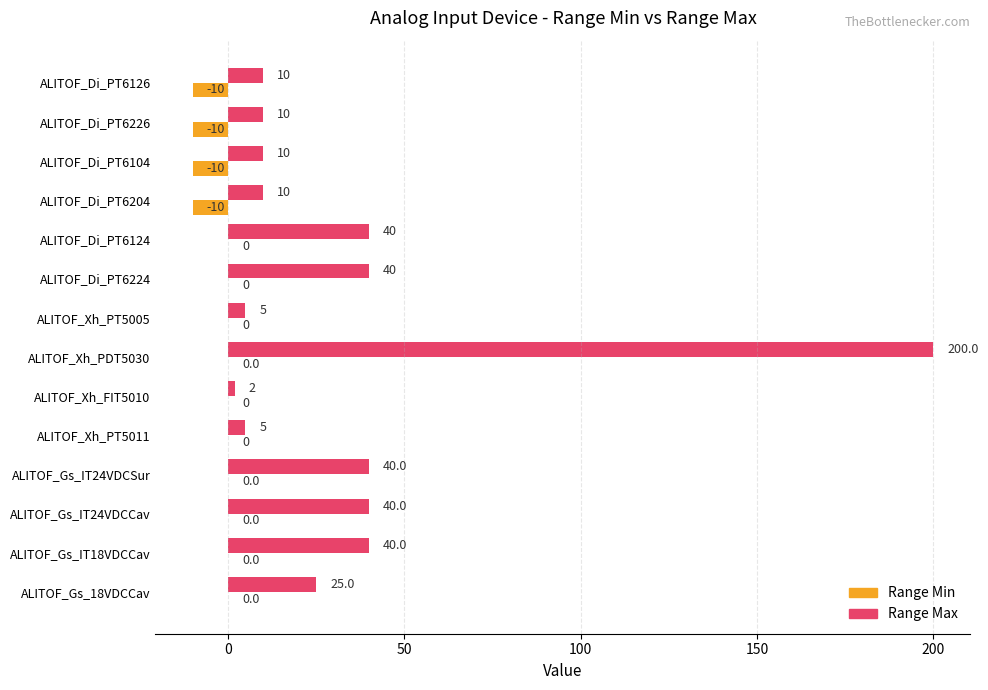

At which category is the sum across all series the highest?

ALITOF_Xh_PDT5030